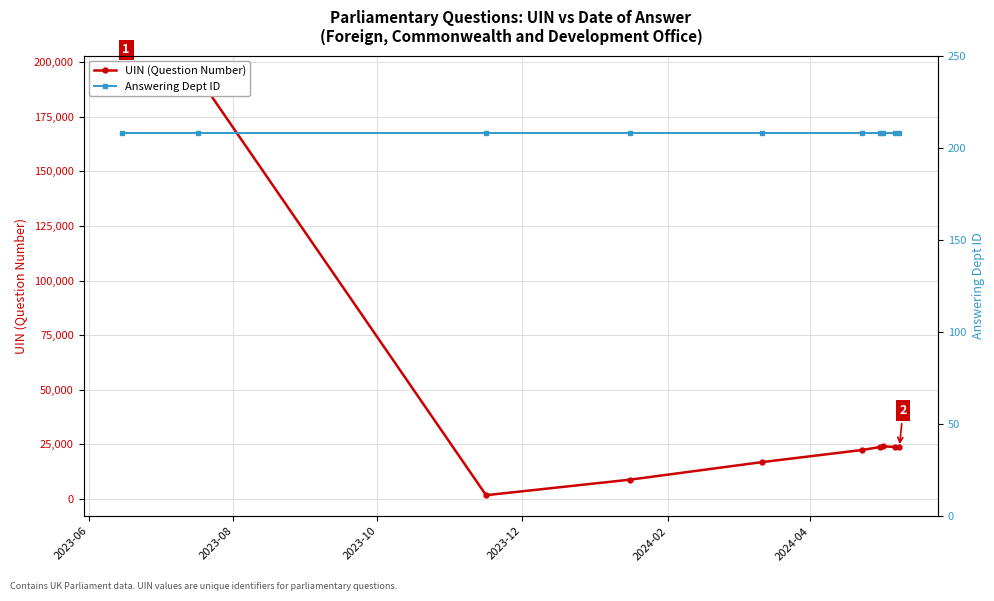

Reading left to right, transcribe all the data shown in this chart.

UIN (Question Number): 189025	193478	1694	8815	16868	22373	23790	24101	23791	23792
Answering Dept ID: 208	208	208	208	208	208	208	208	208	208